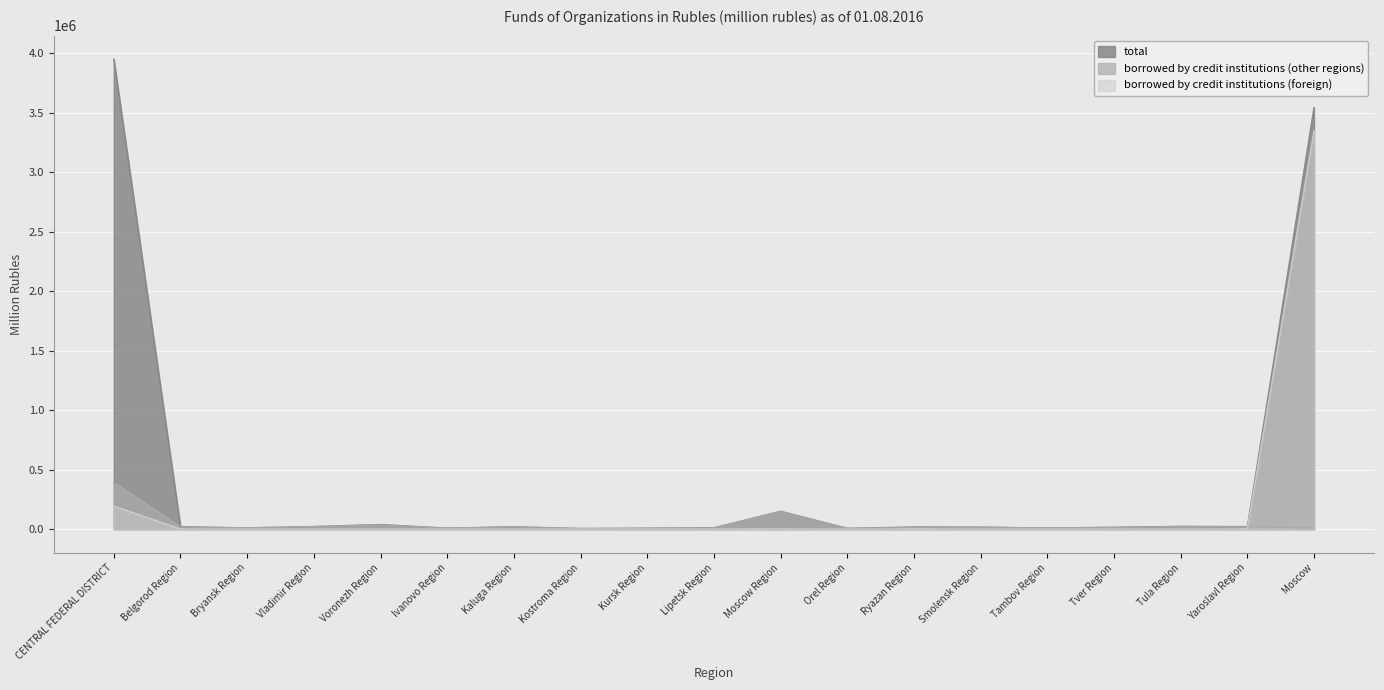

Reading right to left, list all the values displayed in this chart.

total: Moscow=3543370	Yaroslavl Region=21442	Tula Region=23101	Tver Region=15747	Tambov Region=9527	Smolensk Region=16712	Ryazan Region=18230	Orel Region=6798	Moscow Region=150214	Lipetsk Region=11351	Kursk Region=8236	Kostroma Region=5303	Kaluga Region=19774	Ivanovo Region=8614	Voronezh Region=38721	Vladimir Region=21972	Bryansk Region=10419	Belgorod Region=20768	CENTRAL FEDERAL DISTRICT=3950299
borrowed by credit institutions (other regions): Moscow=9387	Yaroslavl Region=19333	Tula Region=22129	Tver Region=13986	Tambov Region=8954	Smolensk Region=16174	Ryazan Region=14315	Orel Region=6663	Moscow Region=148346	Lipetsk Region=9578	Kursk Region=6412	Kostroma Region=4630	Kaluga Region=19059	Ivanovo Region=7790	Voronezh Region=35735	Vladimir Region=21231	Bryansk Region=10419	Belgorod Region=18350	CENTRAL FEDERAL DISTRICT=392489
borrowed by credit institutions (foreign): Moscow=3347784	Yaroslavl Region=1802	Tula Region=263	Tver Region=1282	Tambov Region=484	Smolensk Region=0	Ryazan Region=2363	Orel Region=0	Moscow Region=1867	Lipetsk Region=1465	Kursk Region=1695	Kostroma Region=647	Kaluga Region=714	Ivanovo Region=825	Voronezh Region=59	Vladimir Region=741	Bryansk Region=0	Belgorod Region=1531	CENTRAL FEDERAL DISTRICT=194285